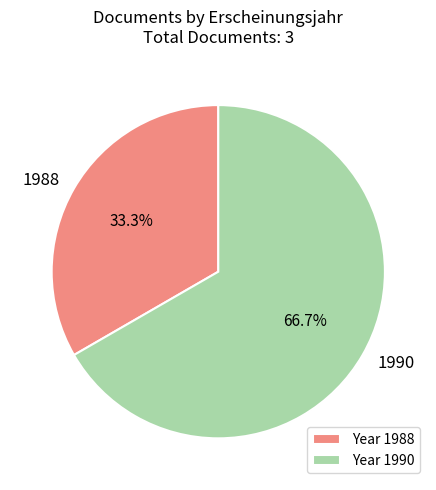

How many segments does this pie chart have?

2